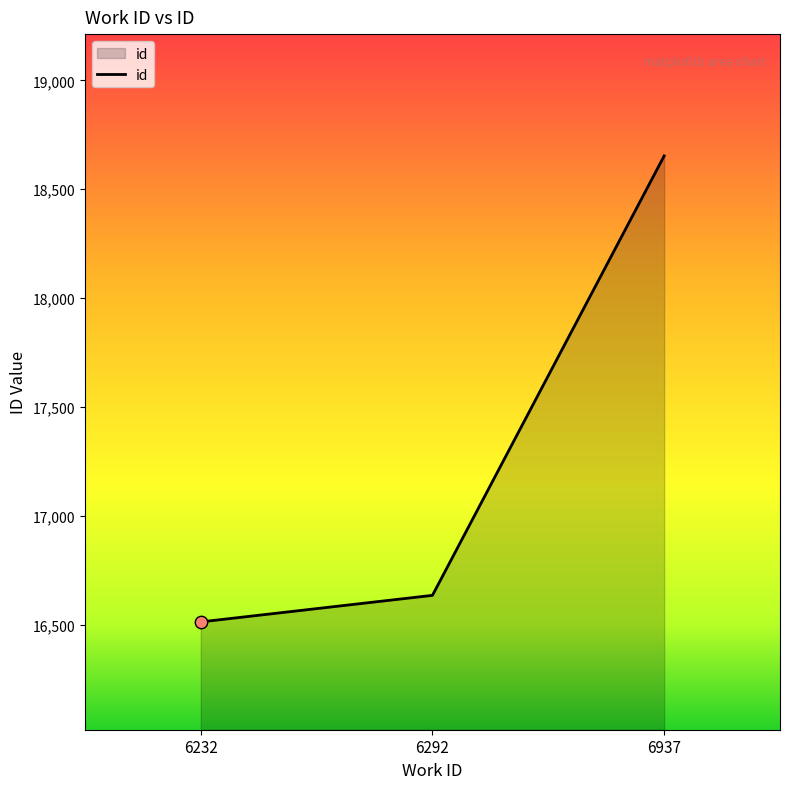

What is the change in value from 6232 to 6292?

+122